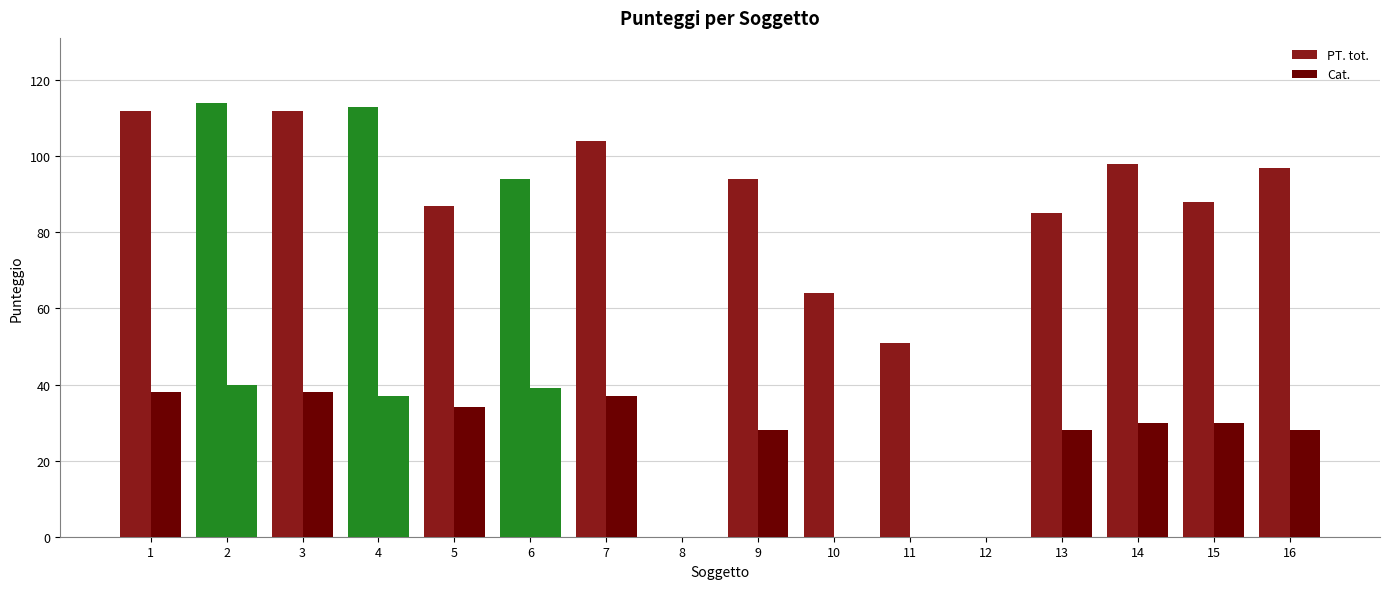

Between 11 and 10, which is larger?

10